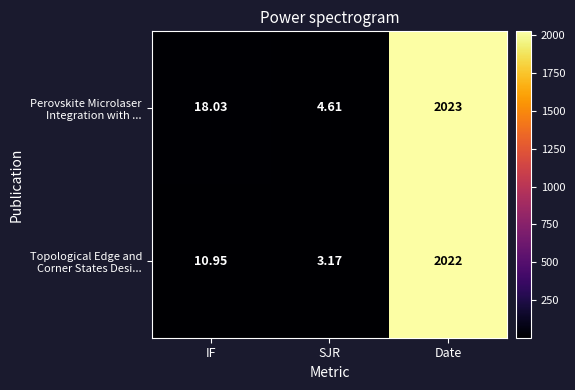

At which category is the sum across all series the highest?

Date